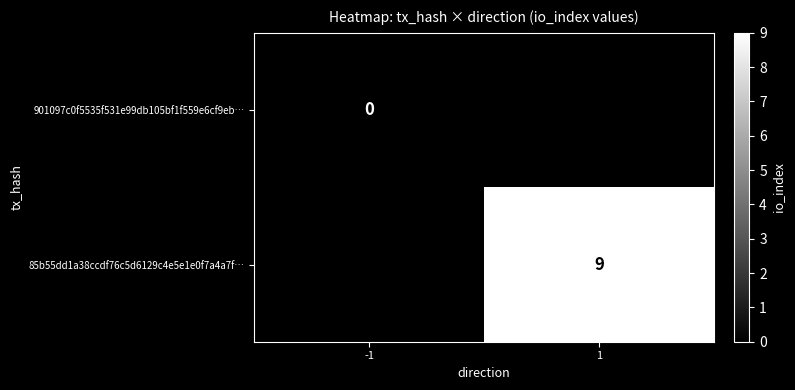

The value of 85b55dd1a38ccdf76c5d6129c4e5e1e0f7a4a7f… at 1 is 12. True or false?

False